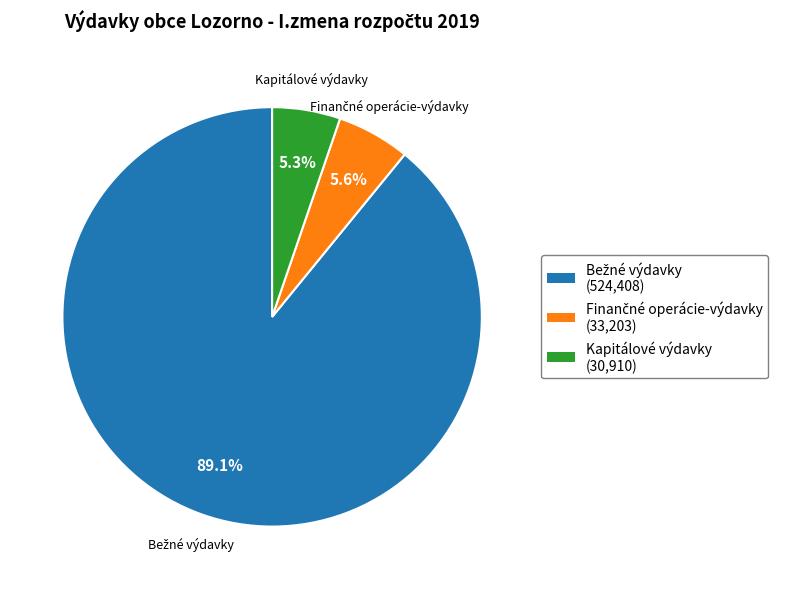

What percentage is NOT represented by Kapitálové výdavky?

94.7%